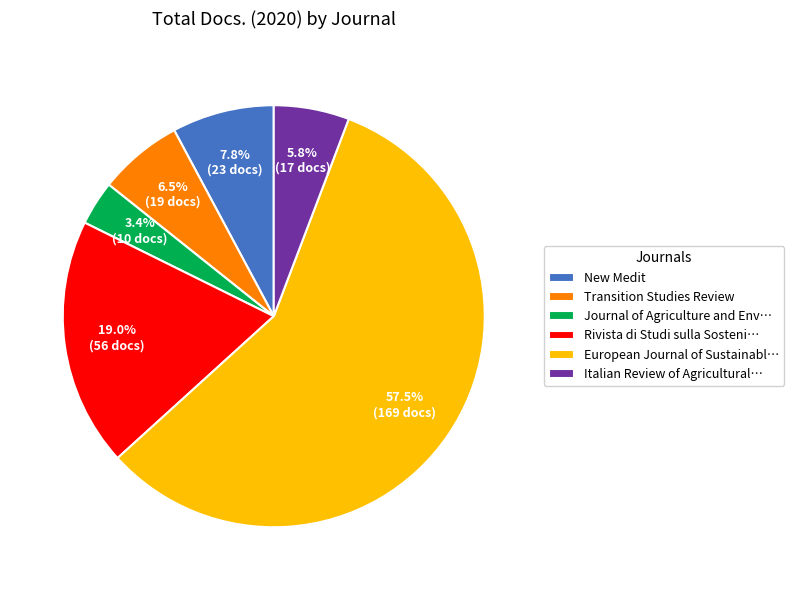

What is the total percentage of New Medit and Transition Studies Review?

14.3%